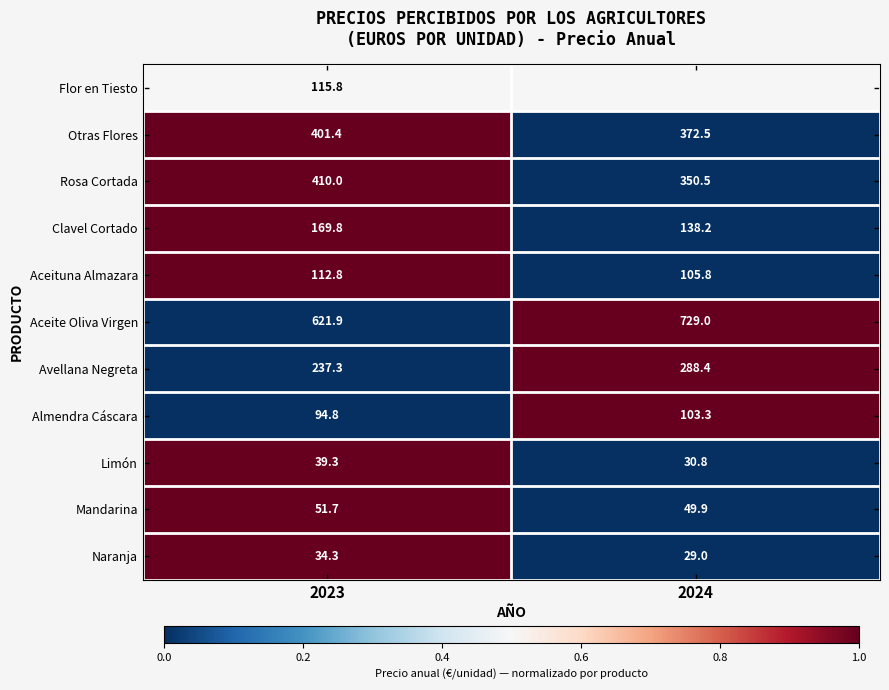

At which label does Otras Flores first exceed 401?

2023